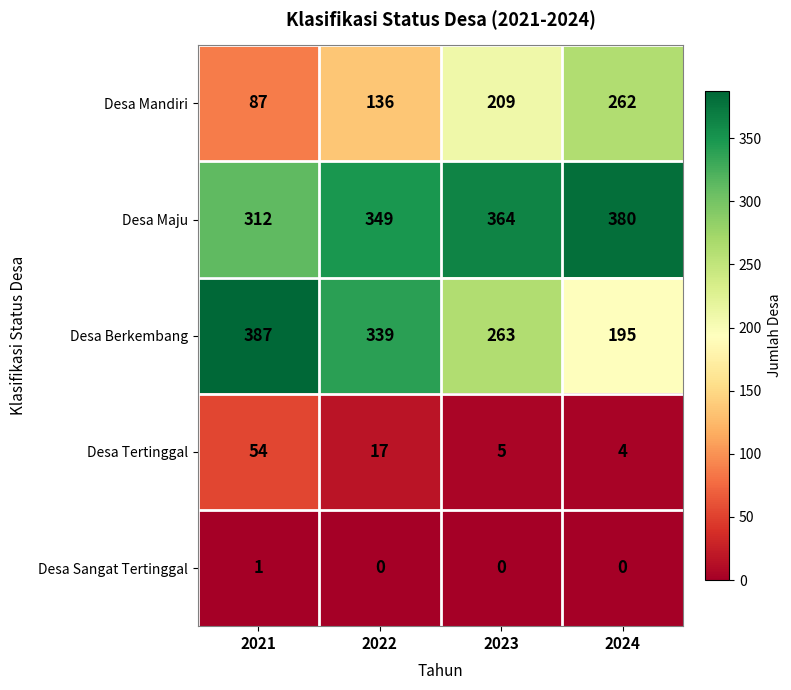

The value of Desa Maju at 2022 is 533. True or false?

False